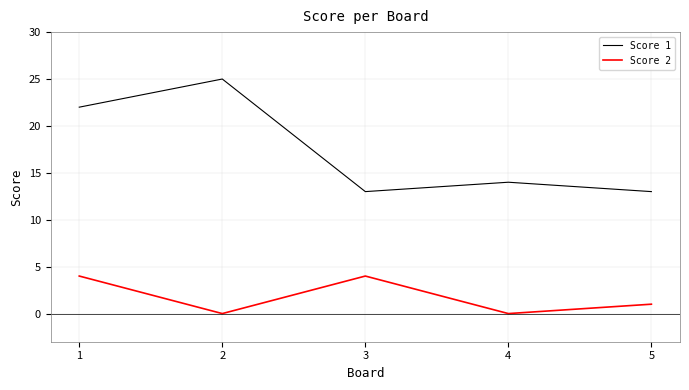

How many lines are shown in the chart?

2